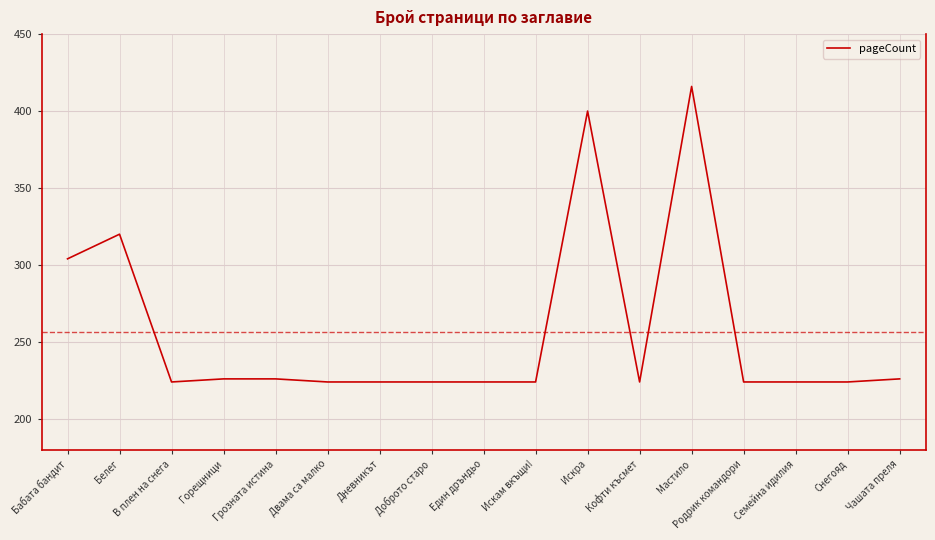

What is the minimum value shown in the chart?

224